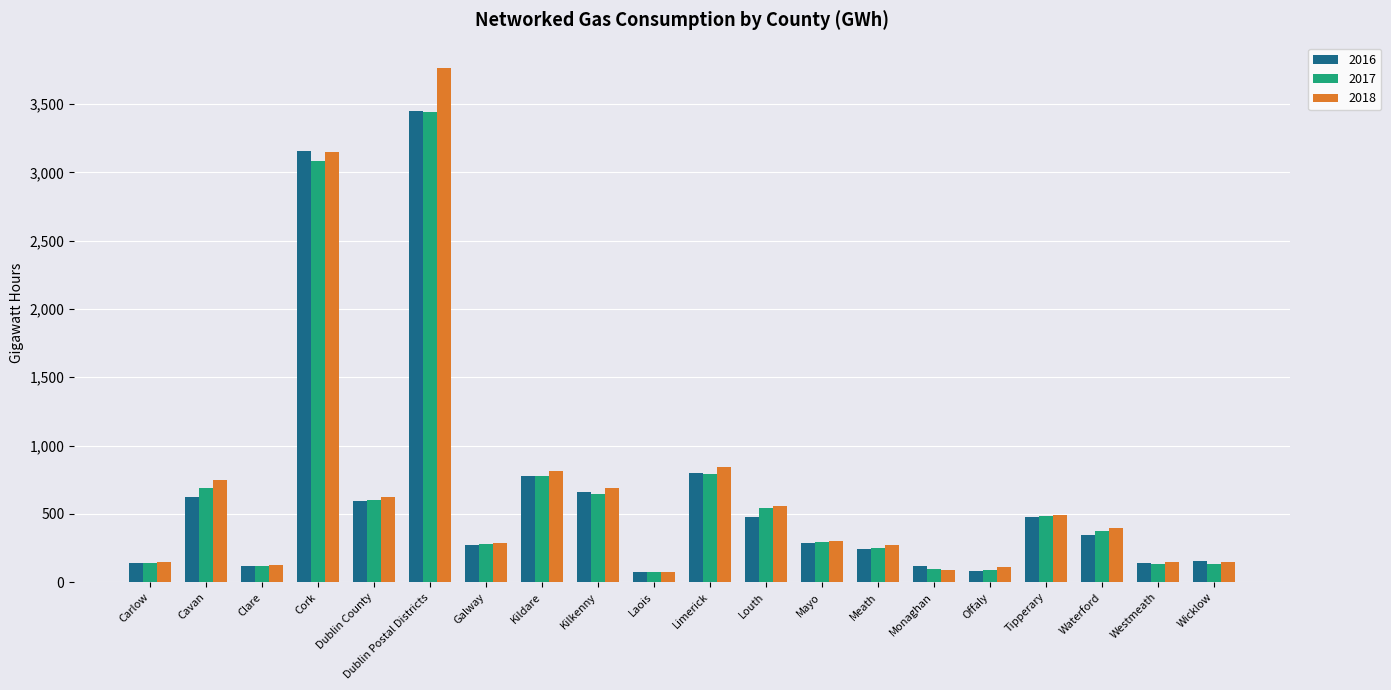

What is the minimum value for 2018?

74